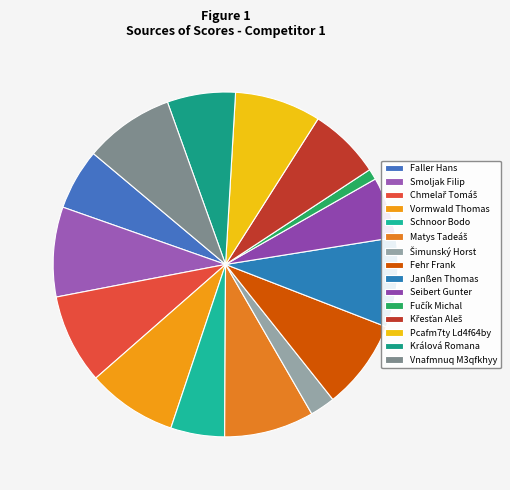

How many slices are in this pie chart?

15